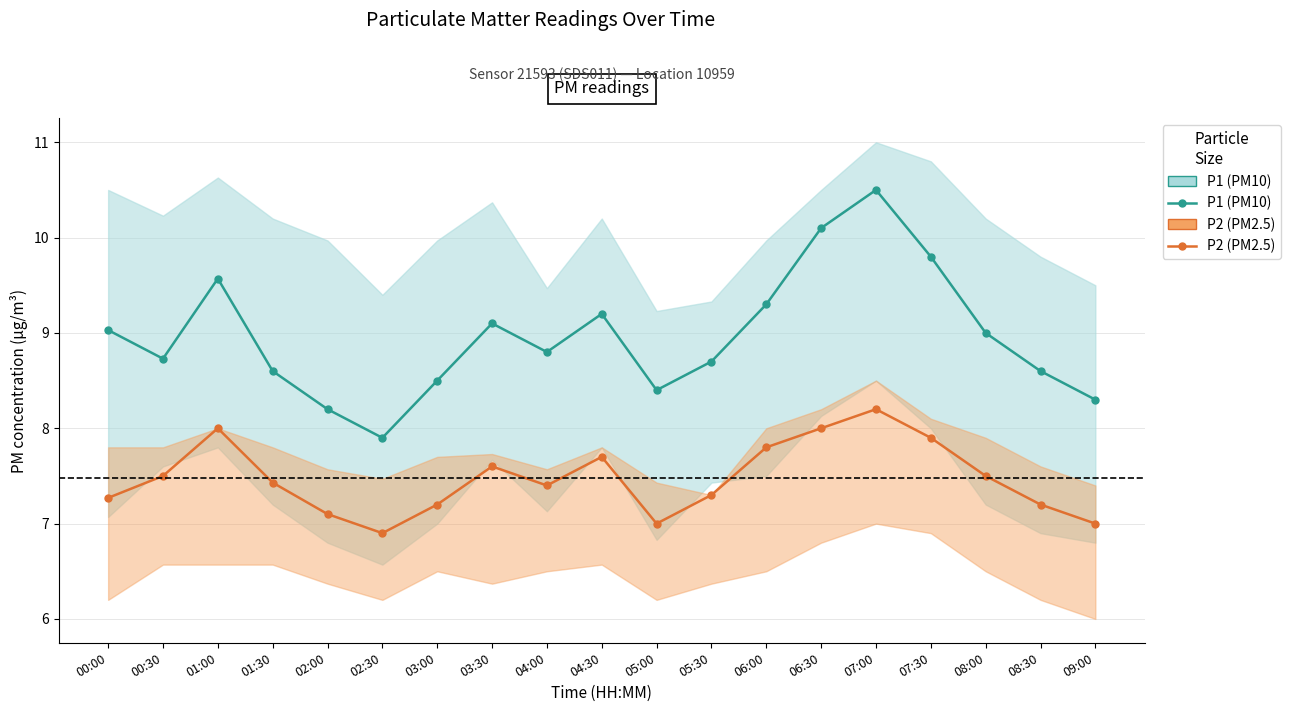

At 01:30, list the series in order from largest to smallest.

P1, P2